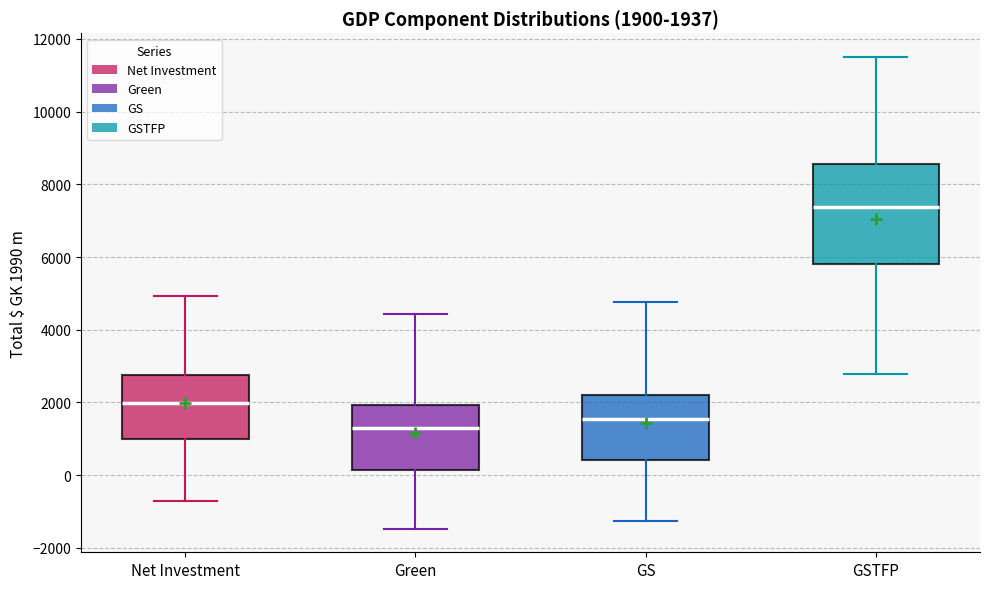

Which box has the highest median line?

GSTFP